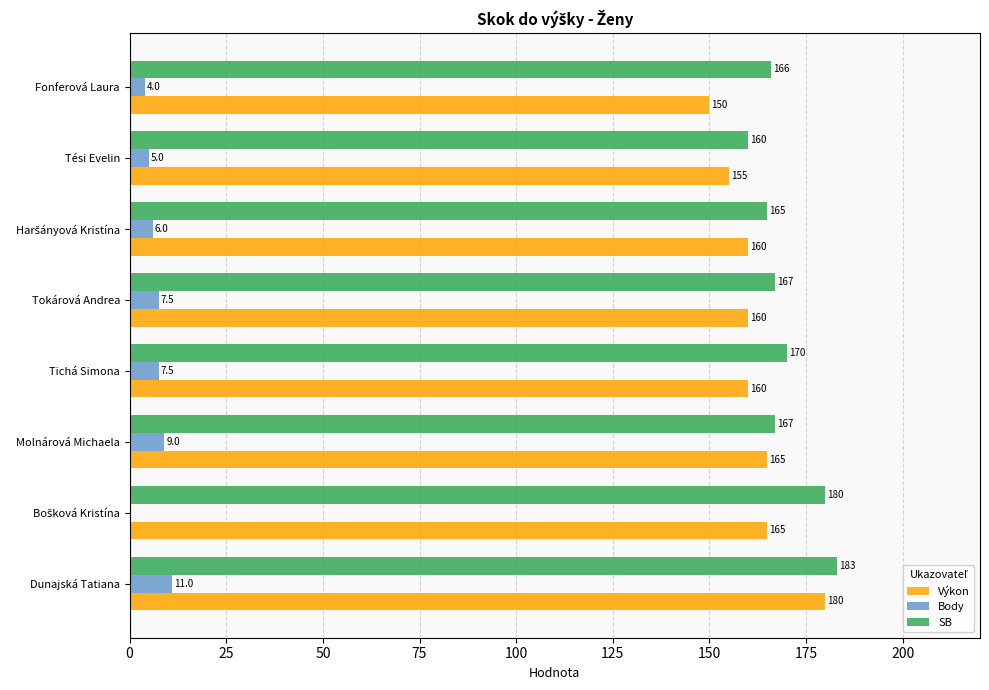

Which series has the widest spread of values?

Výkon